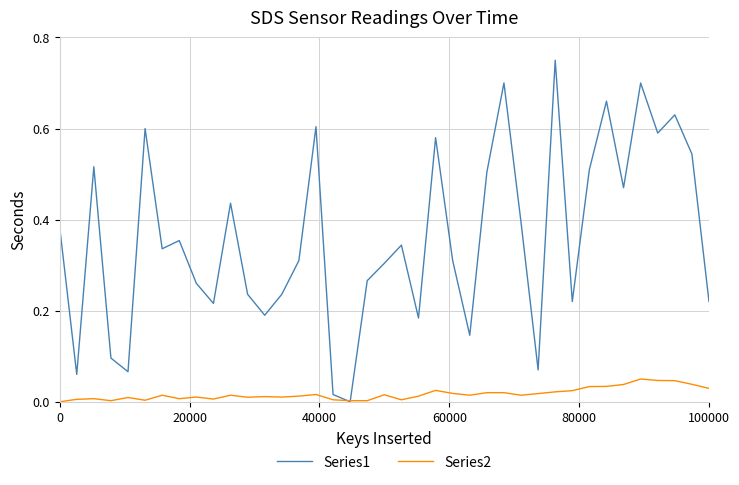

Which series has the largest range (max minus min)?

Series1